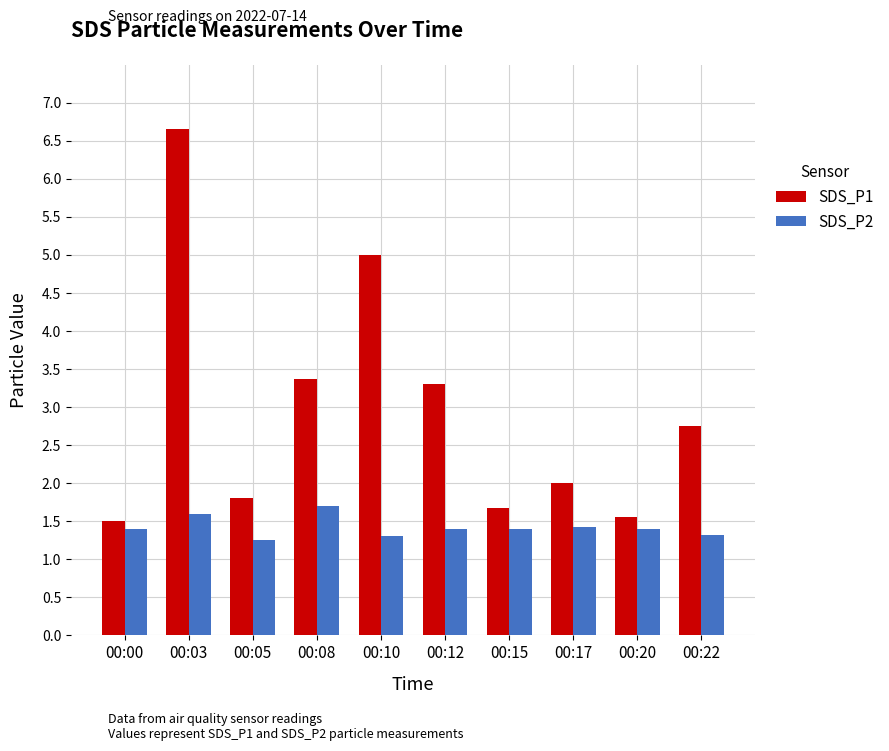

What is the value of the SDS_P1 bar at the 6th from the left?

3.3